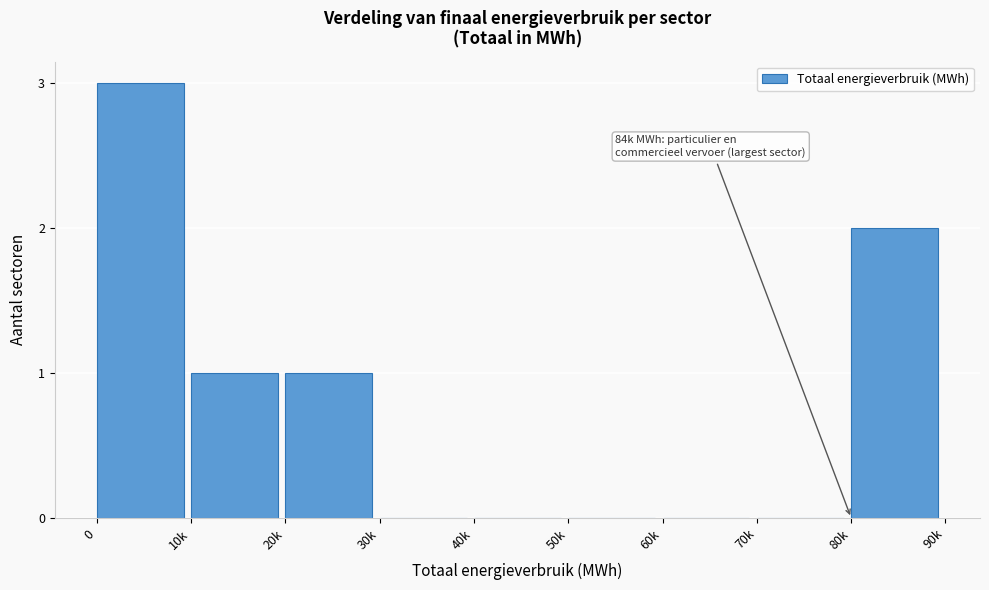

Reading left to right, what are all the values shown in this chart?

0=3	10k=1	20k=1	30k=0	40k=0	50k=0	60k=0	70k=0	80k=2